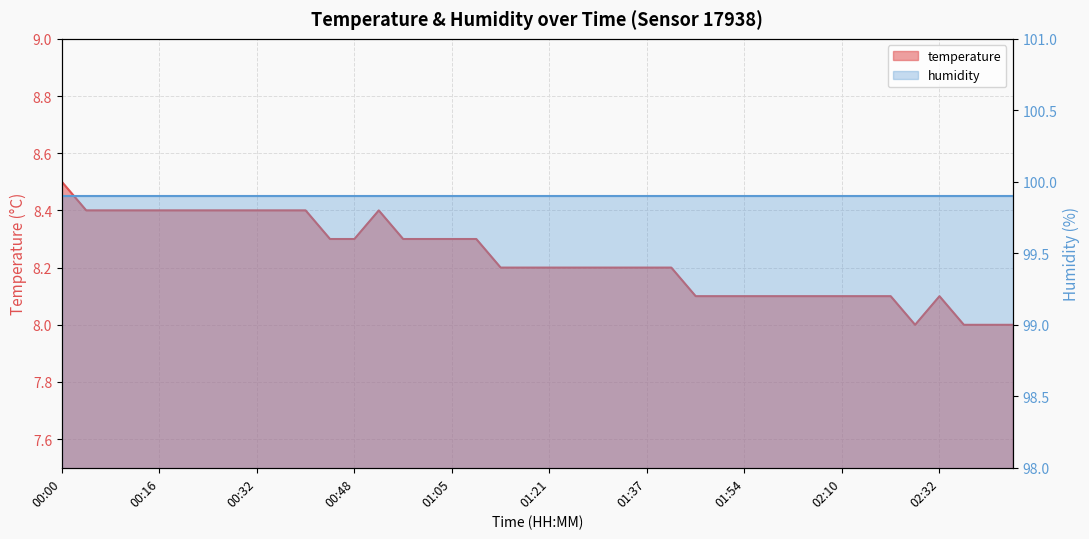

Reading left to right, list all the values displayed in this chart.

00:00=8.5	00:04=8.4	00:08=8.4	00:12=8.4	00:16=8.4	00:20=8.4	00:24=8.4	00:28=8.4	00:32=8.4	00:36=8.4	00:40=8.4	00:44=8.3	00:48=8.3	00:52=8.4	00:57=8.3	01:01=8.3	01:05=8.3	01:09=8.3	01:13=8.2	01:17=8.2	01:21=8.2	01:25=8.2	01:29=8.2	01:33=8.2	01:37=8.2	01:41=8.2	01:45=8.1	01:49=8.1	01:54=8.1	01:58=8.1	02:02=8.1	02:06=8.1	02:10=8.1	02:14=8.1	02:18=8.1	02:28=8.0	02:32=8.1	02:37=8.0	02:41=8.0	02:45=8.0